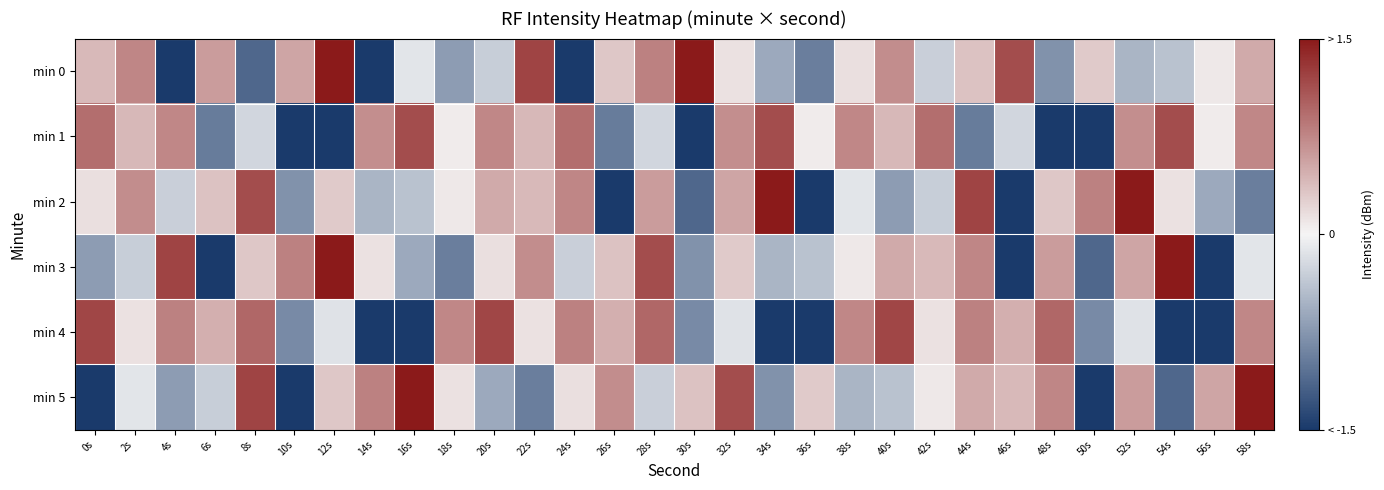

Reading left to right, extract all data points from this chart.

min 0: 0s=0.4	2s=0.8	4s=-2.7	6s=0.6	8s=-1.1	10s=0.5	12s=1.9	14s=-1.7	16s=-0.1	18s=-0.7	20s=-0.3	22s=1.2	24s=-1.5	26s=0.3	28s=0.8	30s=2.0	32s=0.1	34s=-0.6	36s=-0.9	38s=0.1	40s=0.7	42s=-0.3	44s=0.3	46s=1.1	48s=-0.8	50s=0.3	52s=-0.5	54s=-0.4	56s=0.1	58s=0.5
min 1: 0s=0.9	2s=0.4	4s=0.7	6s=-1.0	8s=-0.2	10s=-1.8	12s=-1.8	14s=0.7	16s=1.1	18s=0.1	20s=0.7	22s=0.4	24s=0.9	26s=-1.0	28s=-0.2	30s=-1.8	32s=0.7	34s=1.1	36s=0.1	38s=0.7	40s=0.4	42s=0.9	44s=-1.0	46s=-0.2	48s=-1.8	50s=-1.8	52s=0.7	54s=1.1	56s=0.1	58s=0.7
min 2: 0s=0.1	2s=0.7	4s=-0.3	6s=0.3	8s=1.1	10s=-0.8	12s=0.3	14s=-0.5	16s=-0.4	18s=0.1	20s=0.5	22s=0.4	24s=0.8	26s=-2.7	28s=0.6	30s=-1.1	32s=0.5	34s=1.9	36s=-1.7	38s=-0.1	40s=-0.7	42s=-0.3	44s=1.2	46s=-1.5	48s=0.3	50s=0.8	52s=2.0	54s=0.1	56s=-0.6	58s=-0.9
min 3: 0s=-0.7	2s=-0.3	4s=1.2	6s=-1.5	8s=0.3	10s=0.8	12s=2.0	14s=0.1	16s=-0.6	18s=-0.9	20s=0.1	22s=0.7	24s=-0.3	26s=0.3	28s=1.1	30s=-0.8	32s=0.3	34s=-0.5	36s=-0.4	38s=0.1	40s=0.5	42s=0.4	44s=0.8	46s=-2.7	48s=0.6	50s=-1.1	52s=0.5	54s=1.9	56s=-1.7	58s=-0.1
min 4: 0s=1.2	2s=0.1	4s=0.8	6s=0.5	8s=1.0	10s=-0.9	12s=-0.1	14s=-1.7	16s=-1.6	18s=0.7	20s=1.2	22s=0.1	24s=0.8	26s=0.5	28s=1.0	30s=-0.9	32s=-0.1	34s=-1.7	36s=-1.6	38s=0.7	40s=1.2	42s=0.1	44s=0.8	46s=0.5	48s=1.0	50s=-0.9	52s=-0.1	54s=-1.7	56s=-1.6	58s=0.7
min 5: 0s=-1.7	2s=-0.1	4s=-0.7	6s=-0.3	8s=1.2	10s=-1.5	12s=0.3	14s=0.8	16s=2.0	18s=0.1	20s=-0.6	22s=-0.9	24s=0.1	26s=0.7	28s=-0.3	30s=0.3	32s=1.1	34s=-0.8	36s=0.3	38s=-0.5	40s=-0.4	42s=0.1	44s=0.5	46s=0.4	48s=0.8	50s=-2.7	52s=0.6	54s=-1.1	56s=0.5	58s=1.9